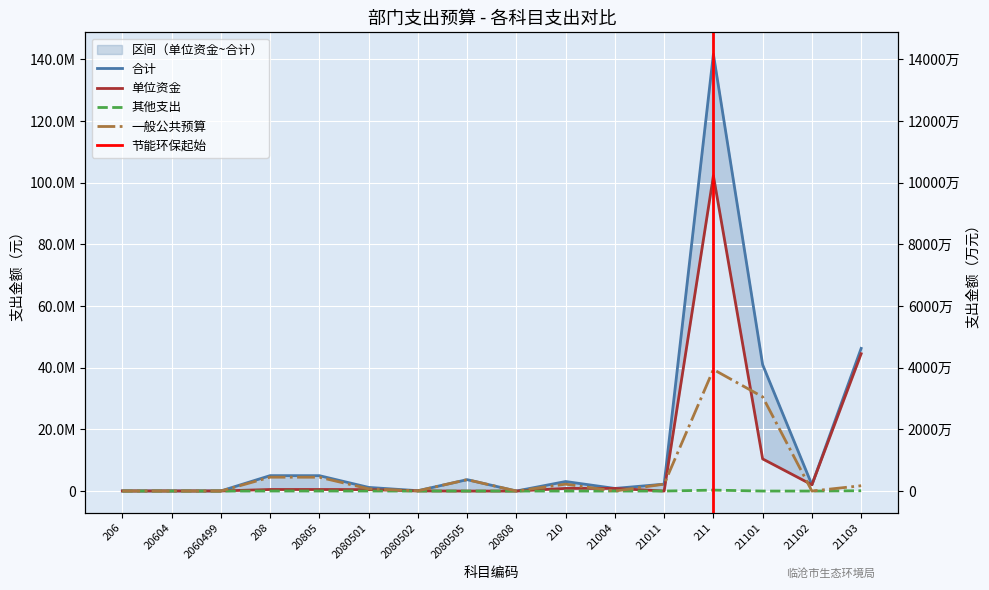

How many data points does each series have?

16